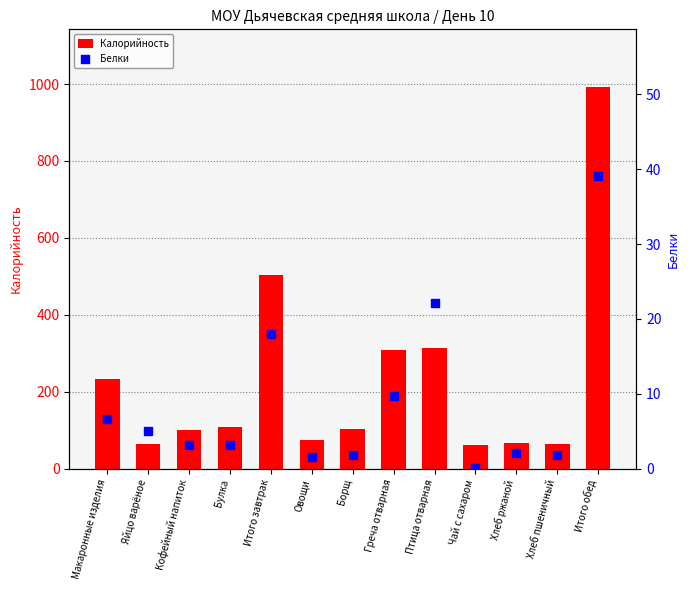

Which series contains the lowest Y value?

Белки